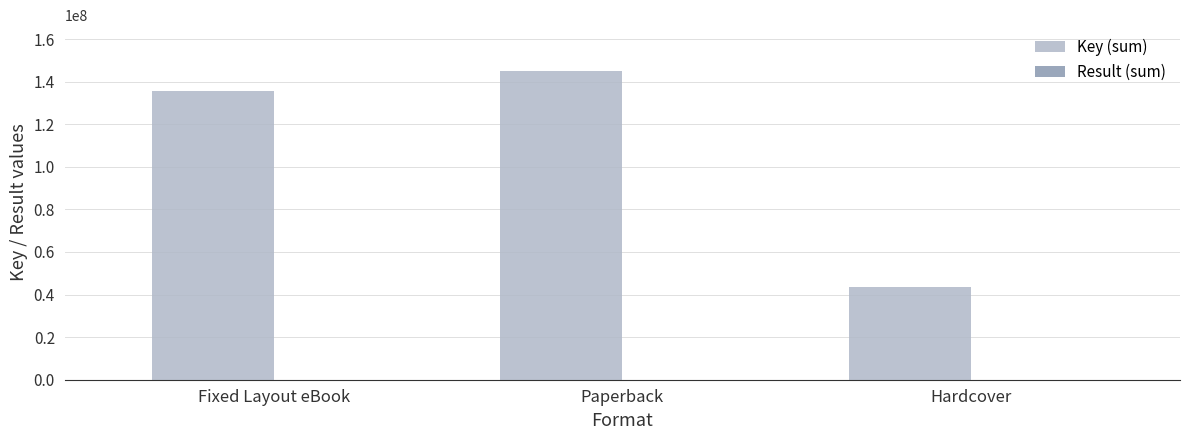

Between Fixed Layout eBook and Paperback, which series saw the biggest shift?

Key (sum)